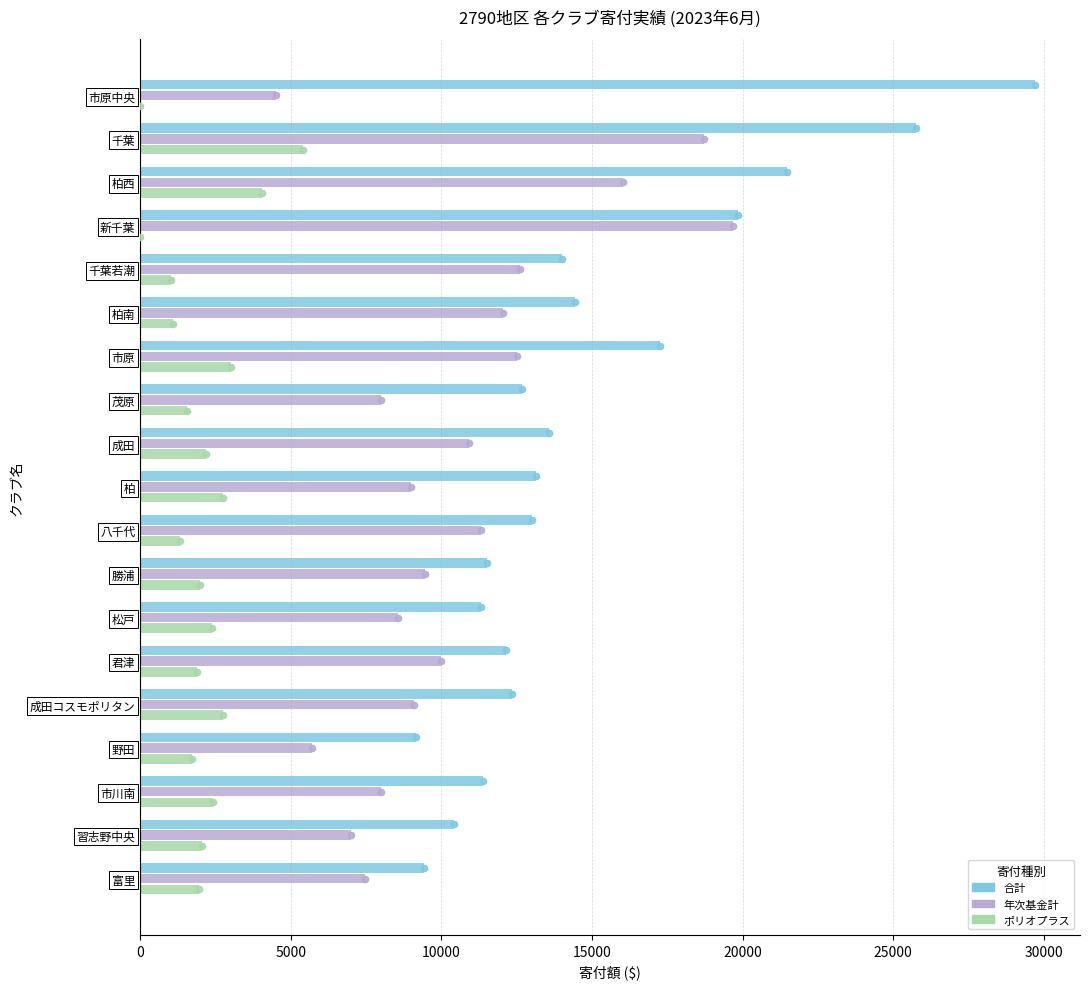

Which series has the largest Y range (max minus min)?

合計